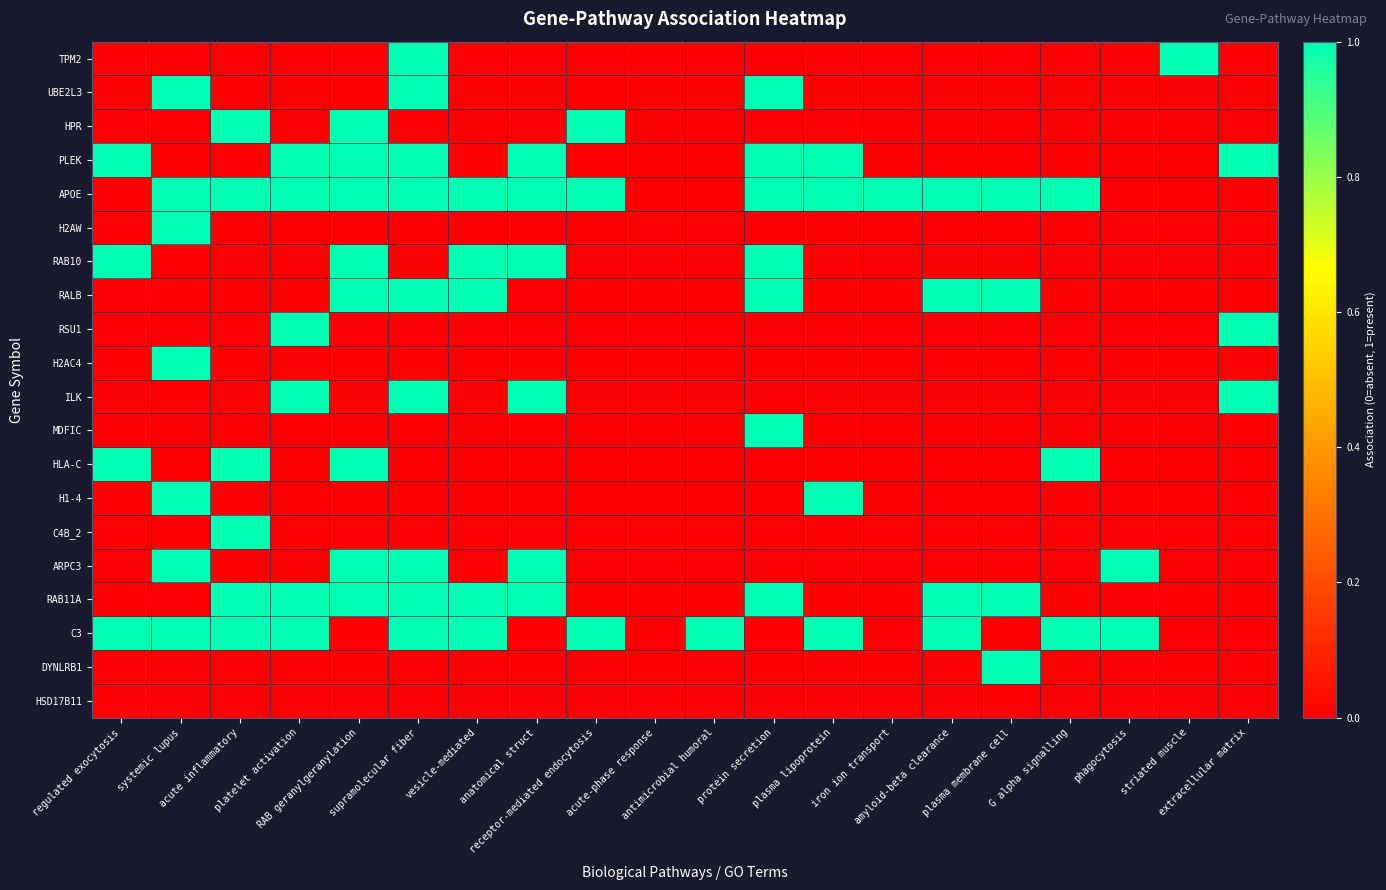

Which category has the lowest value across all series?

regulated exocytosis